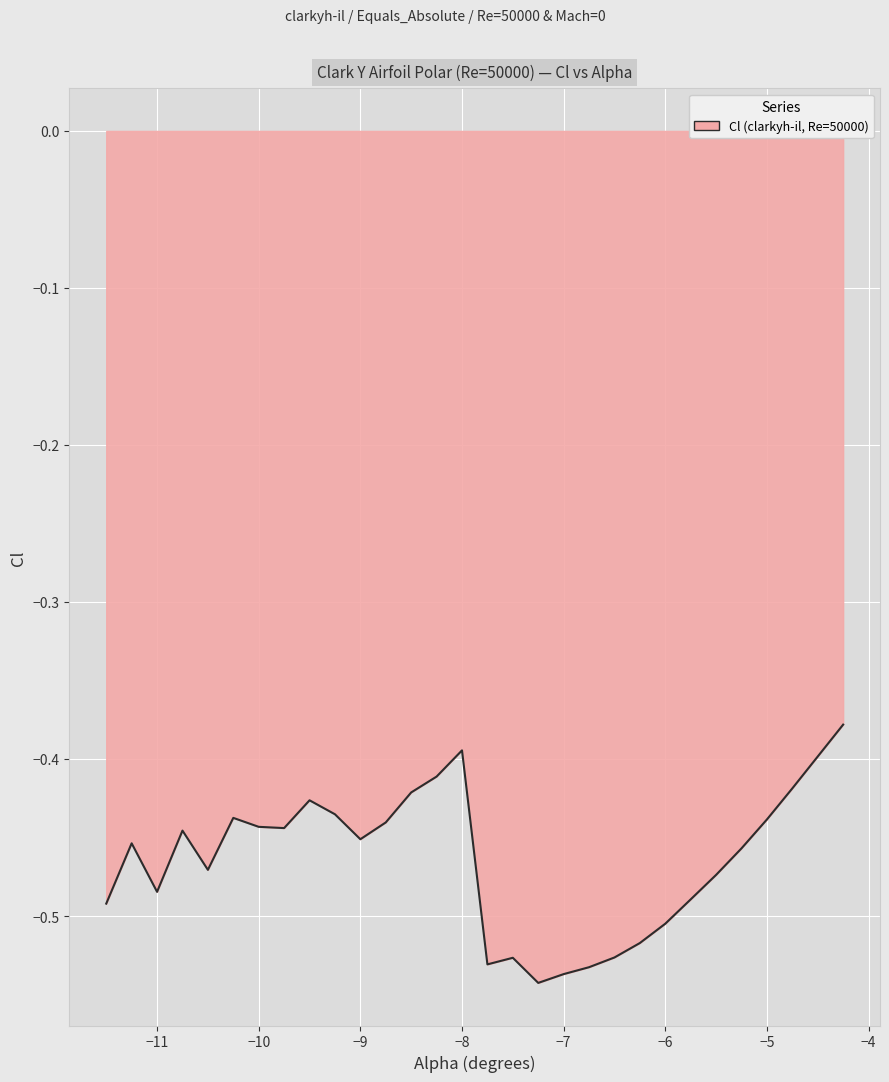

Does the chart have visible grid lines?

Yes